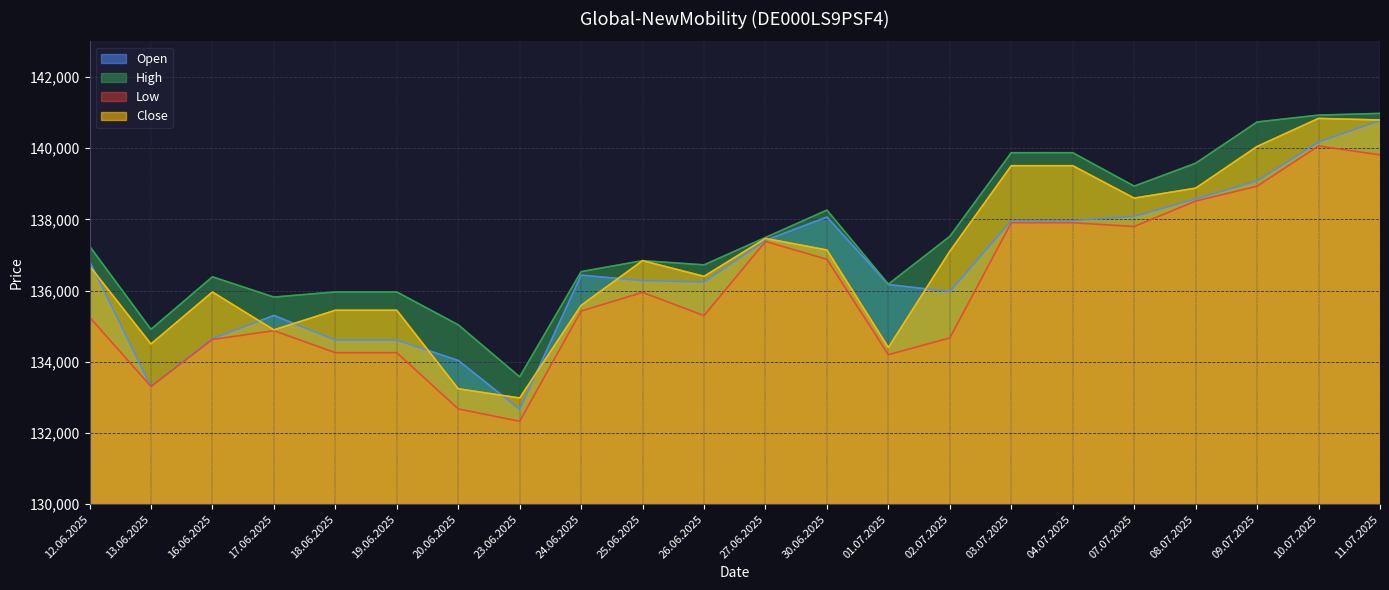

Which series has the largest range (max minus min)?

Open